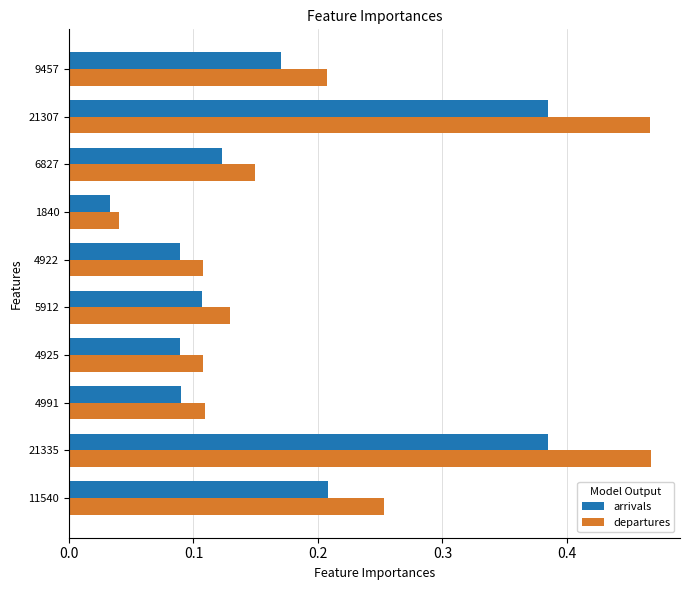

Is it true that arrivals equals 0.1 at 1840?

False